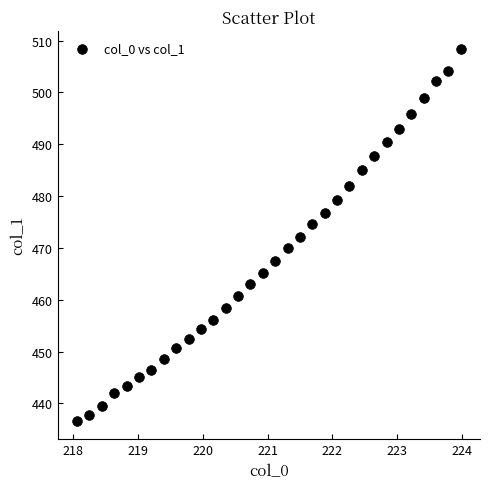

What is the range of Y values (max minus min)?

71.6